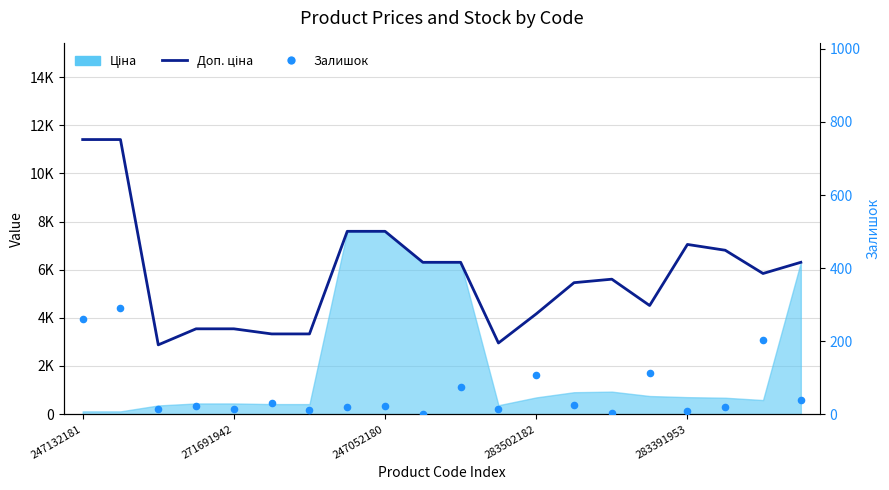

Which series has the largest Y range (max minus min)?

Доп. ціна